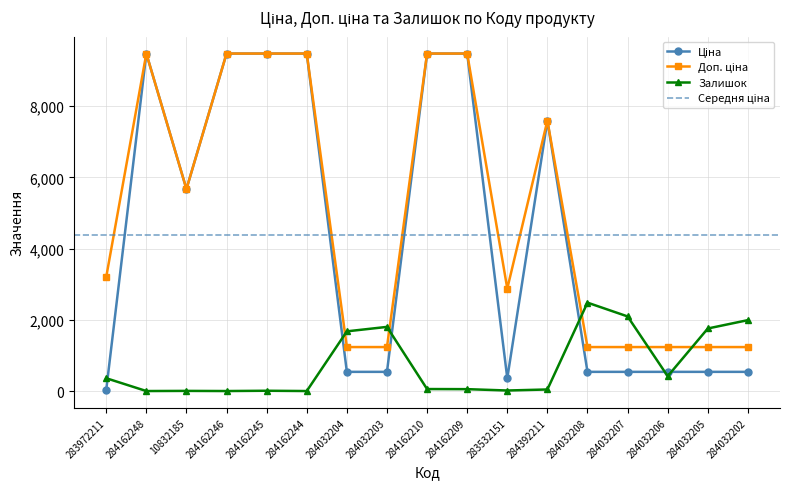

What is the difference between the Ціна values at 10832185 and 284162209?

3806.2